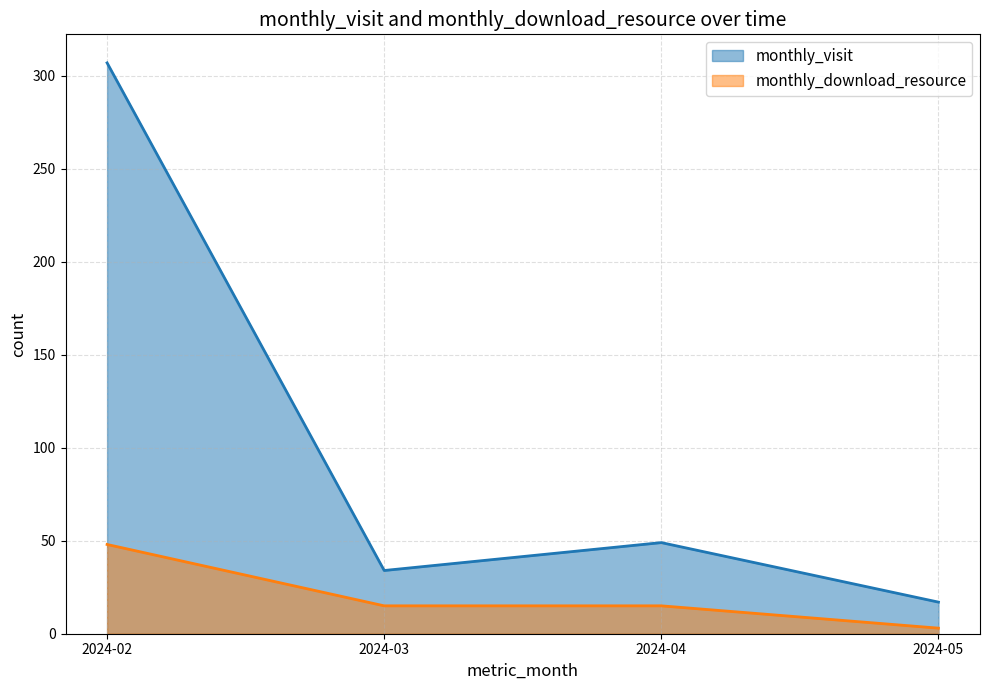

What is the value of the monthly_visit point at the 3rd from the left?

49